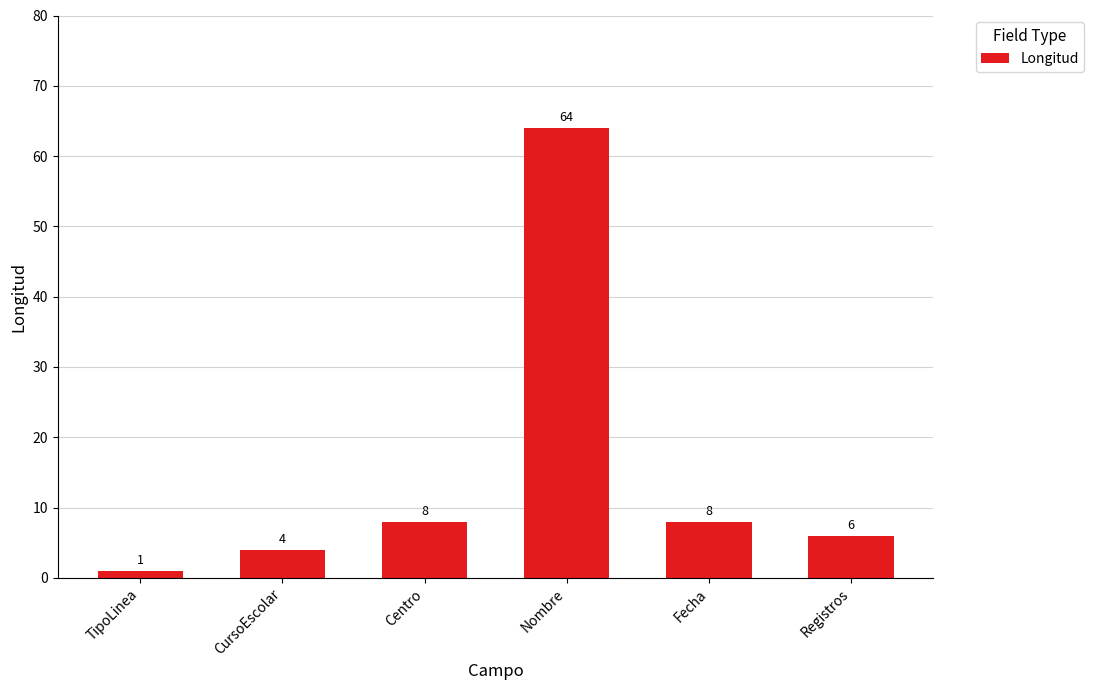

What is the ratio of the value at Centro to the value at TipoLinea?

8.0